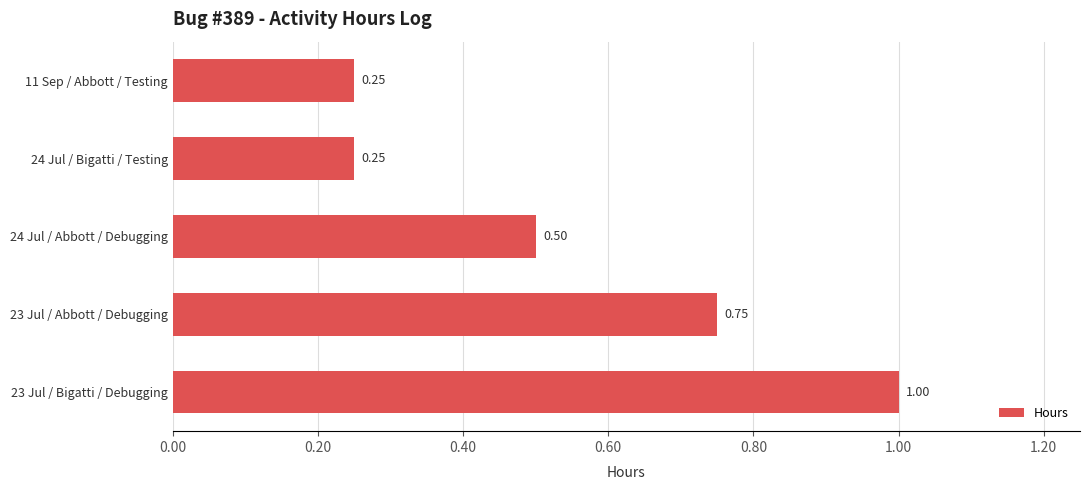

What is the sum of all values?

2.8